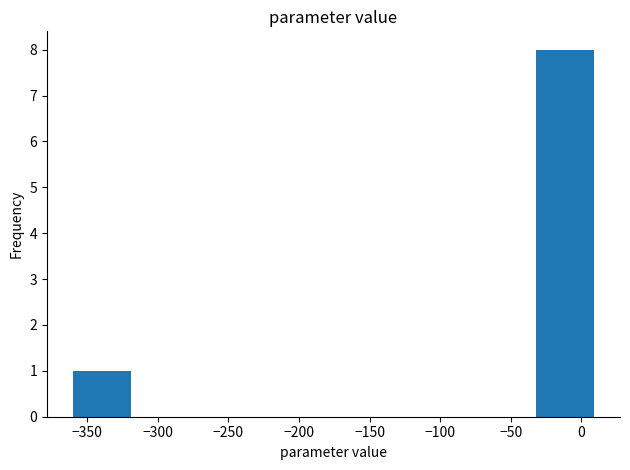

How tall is the bar that spans -360 to -320 on the x-axis? Neither the bar edges nor the heights are printed on the chart, so give them approximately, as read against the axes.

1